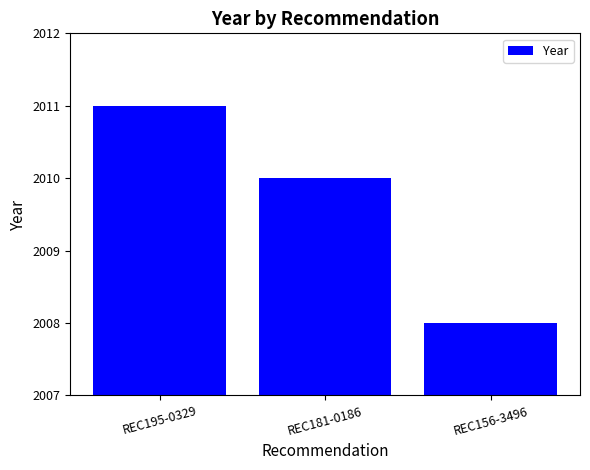

Count the number of categories in the chart.

3